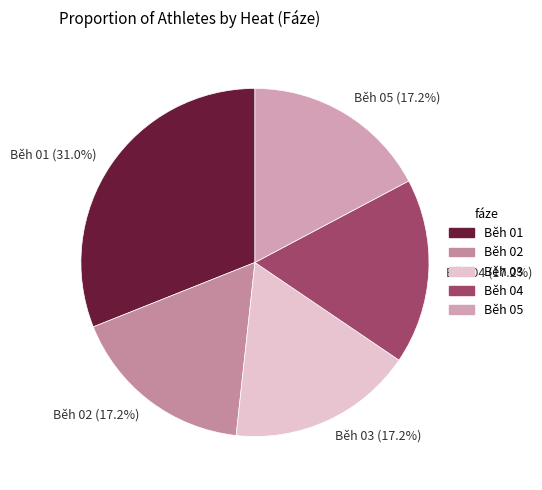

What is the ratio of the value at Běh 01 to the value at Běh 04?

1.8